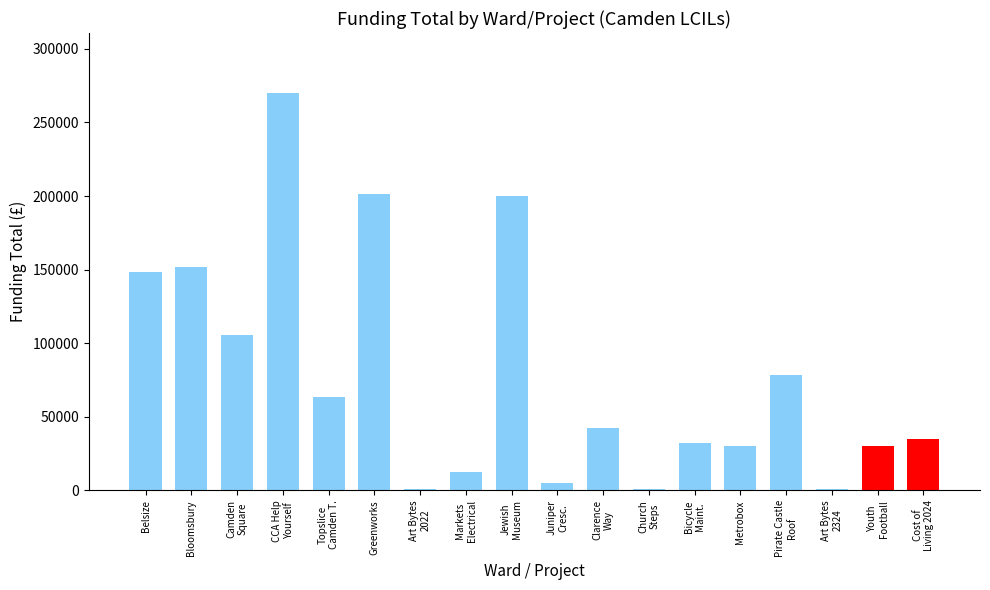

What is the difference between the values at Clarence
Way and Pirate Castle
Roof?

36032.0